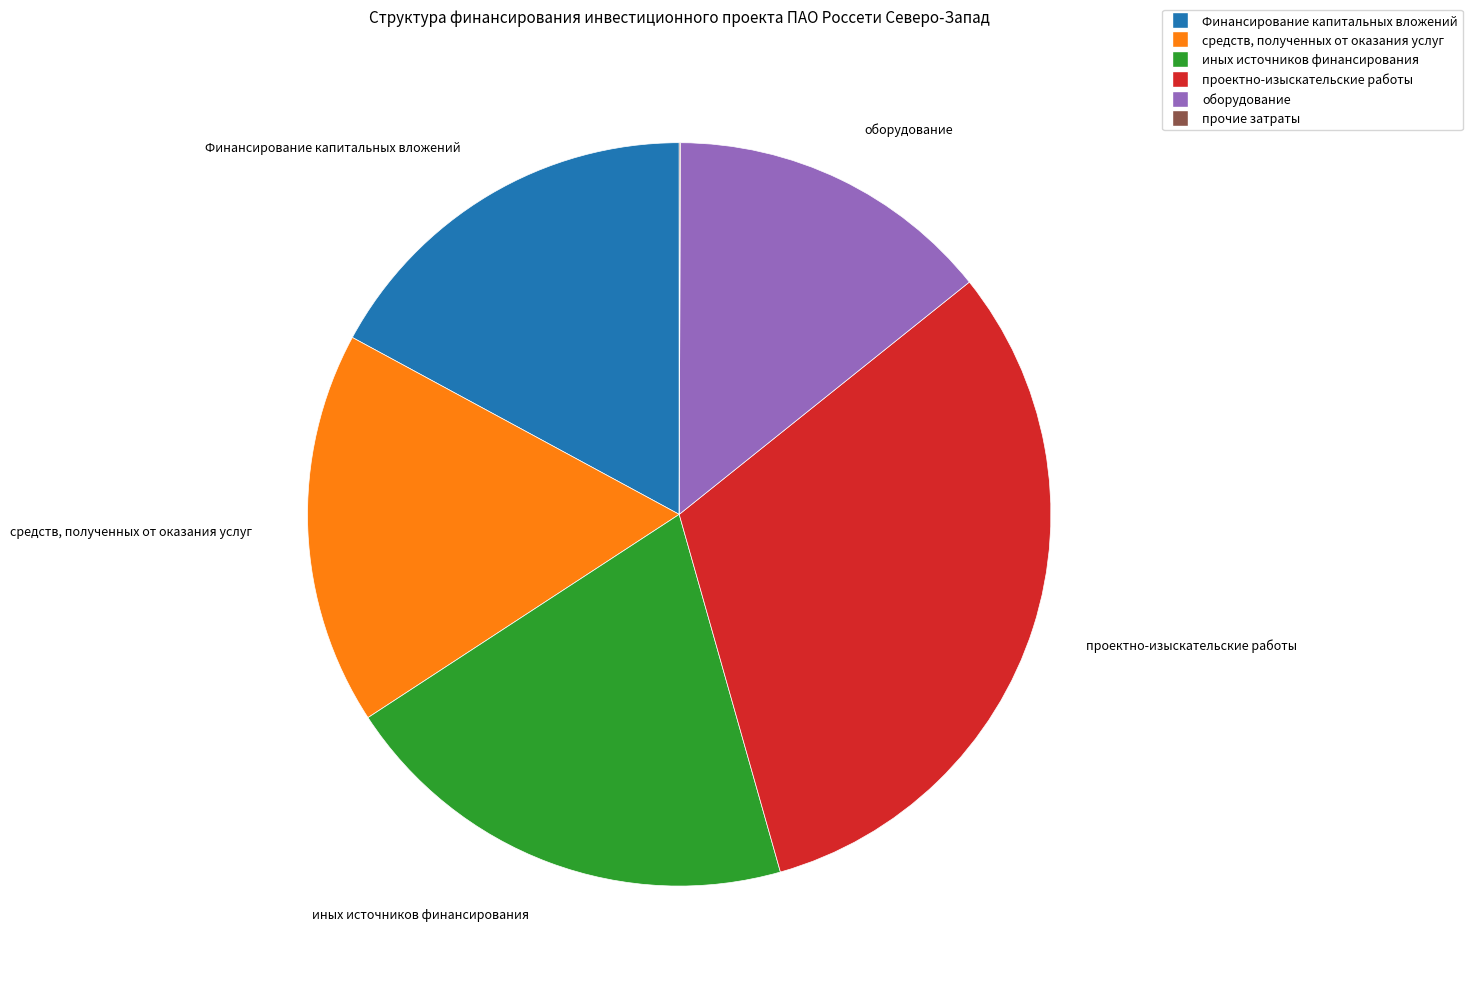

Is there a majority slice in this chart?

No